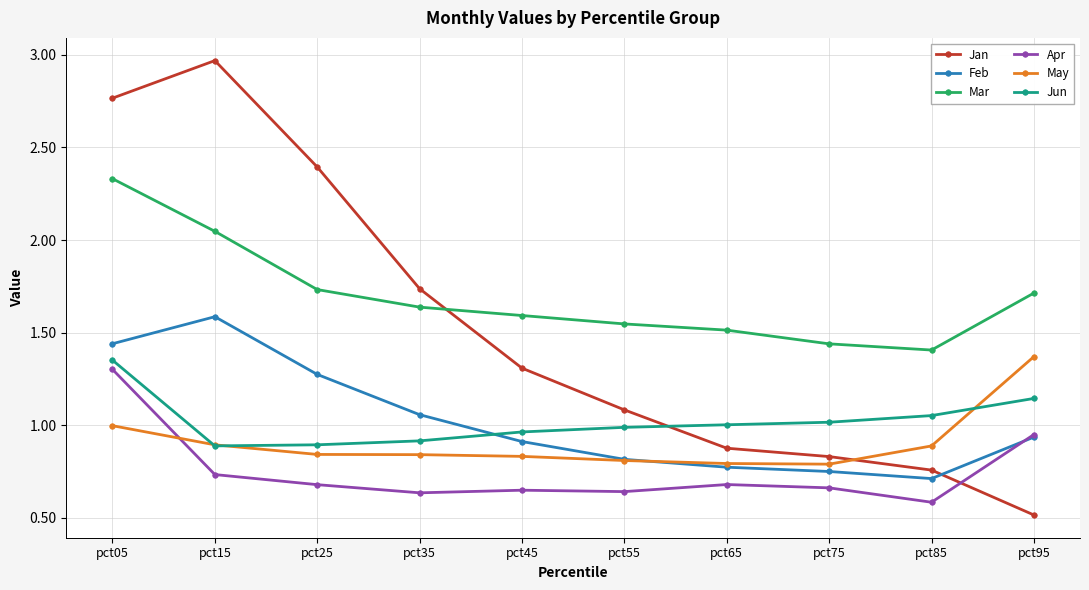

How many distinct data groups are displayed?

6